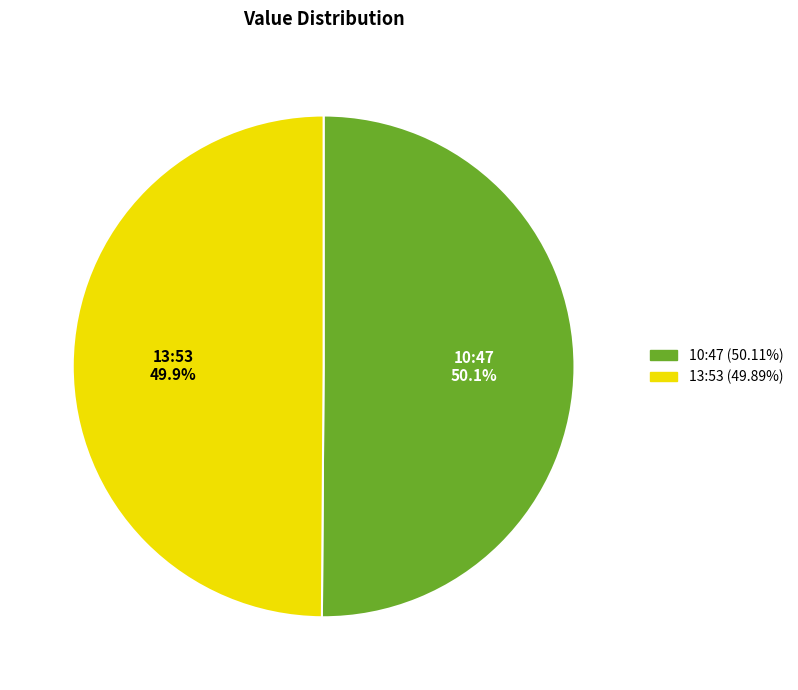

To the nearest percent, what is the average slice percentage?

50%